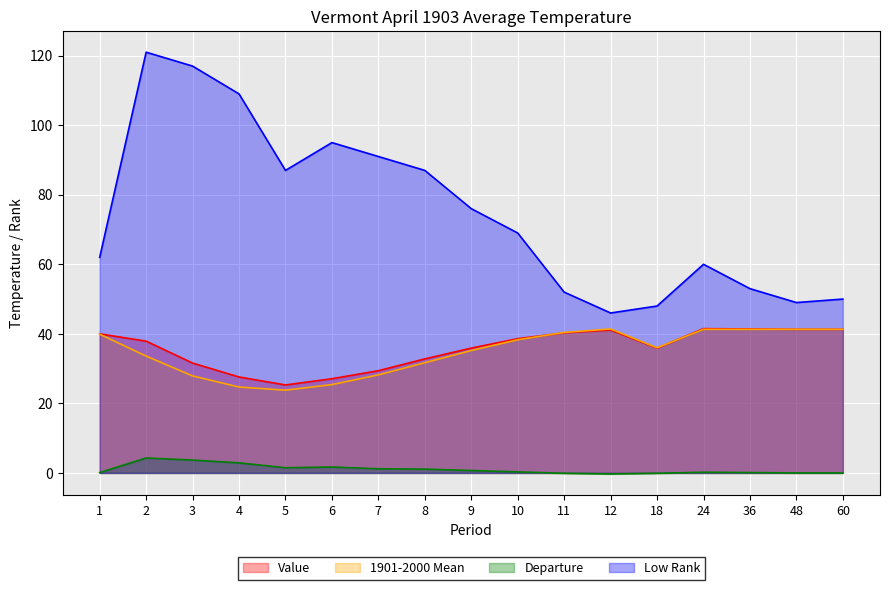

What is the sum of all Low Rank values?

1272.0